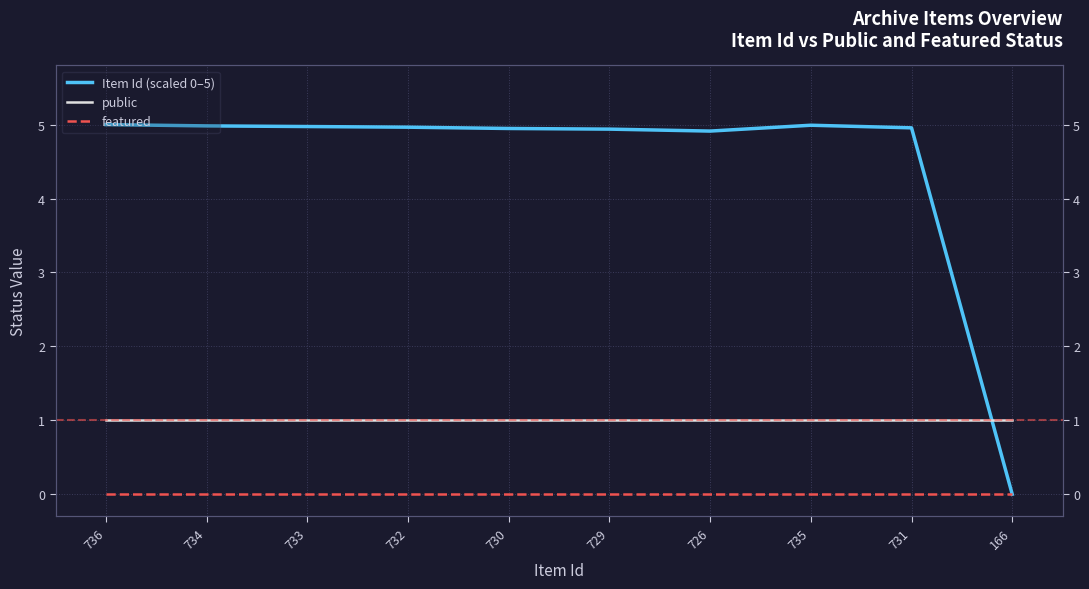

What value does the public series have at 731?

1.0